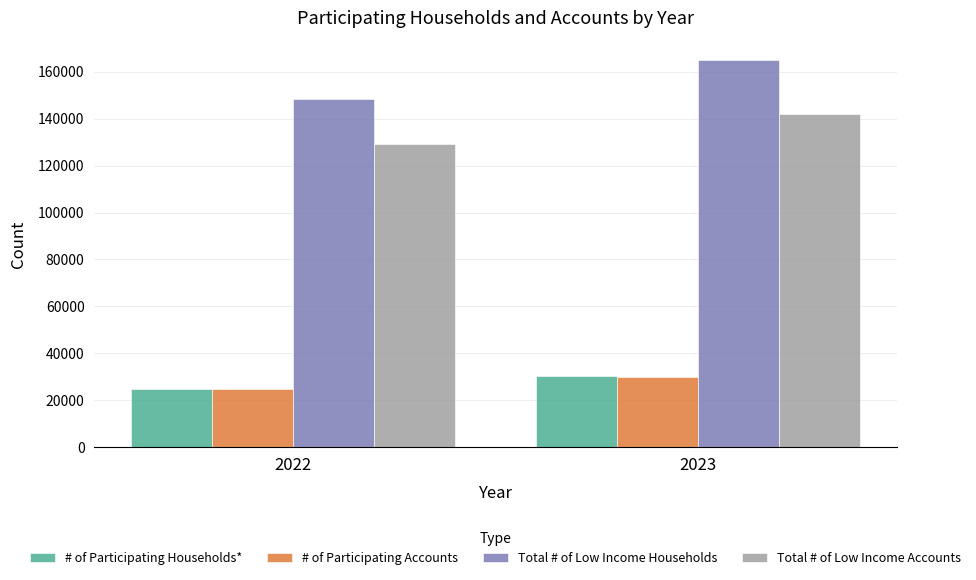

How many data points does each series have?

2